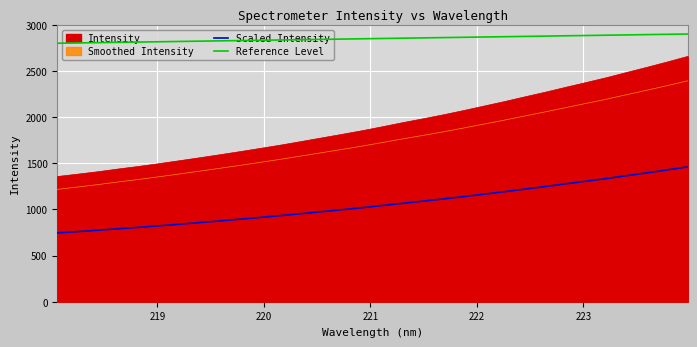

What is the maximum value shown in the chart?

2900.0